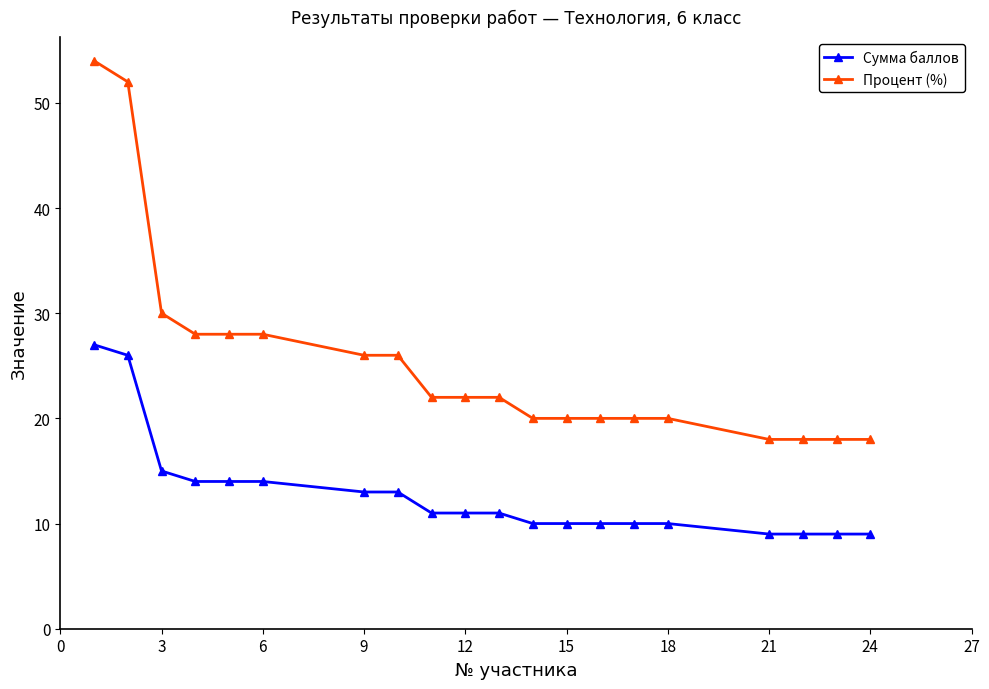

What is the sum of all Сумма баллов values?

255.0